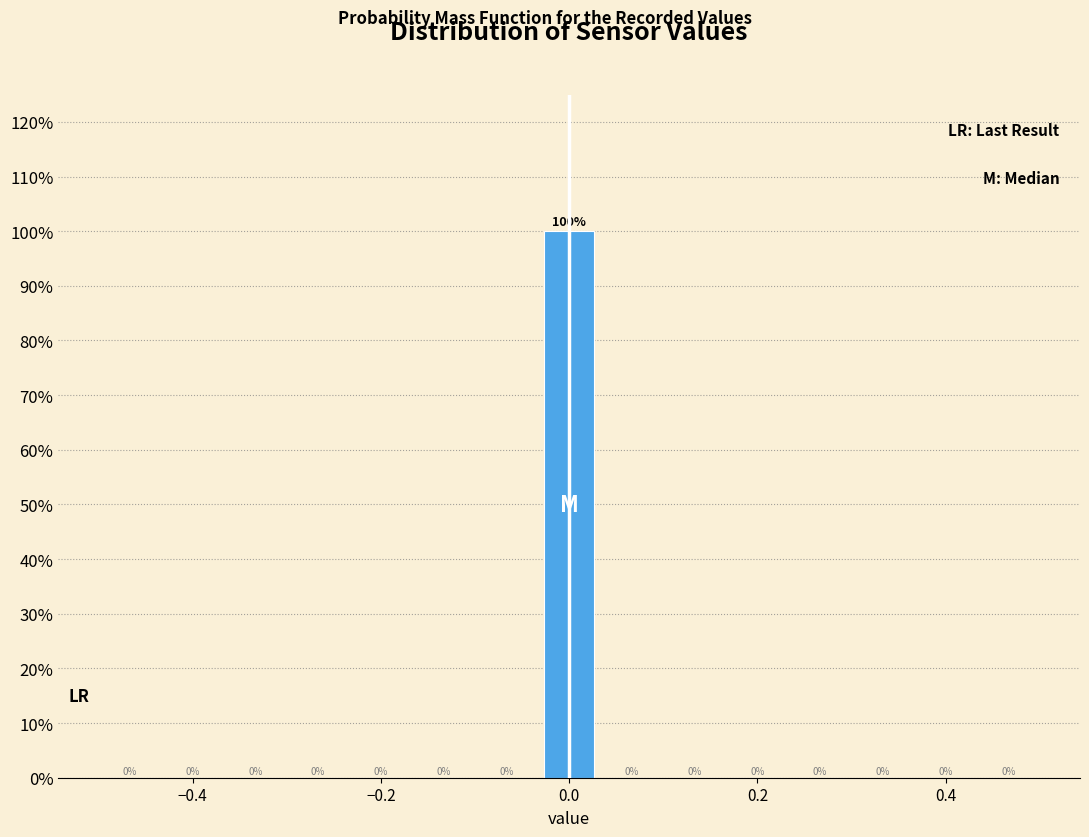

Around what value on the x-axis is the tallest bar? Give the approximate position of its centre, as read against the axis.

0.00